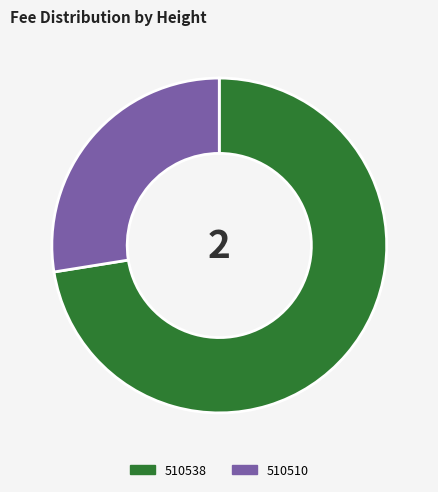

What is the largest slice in the pie chart?

510538